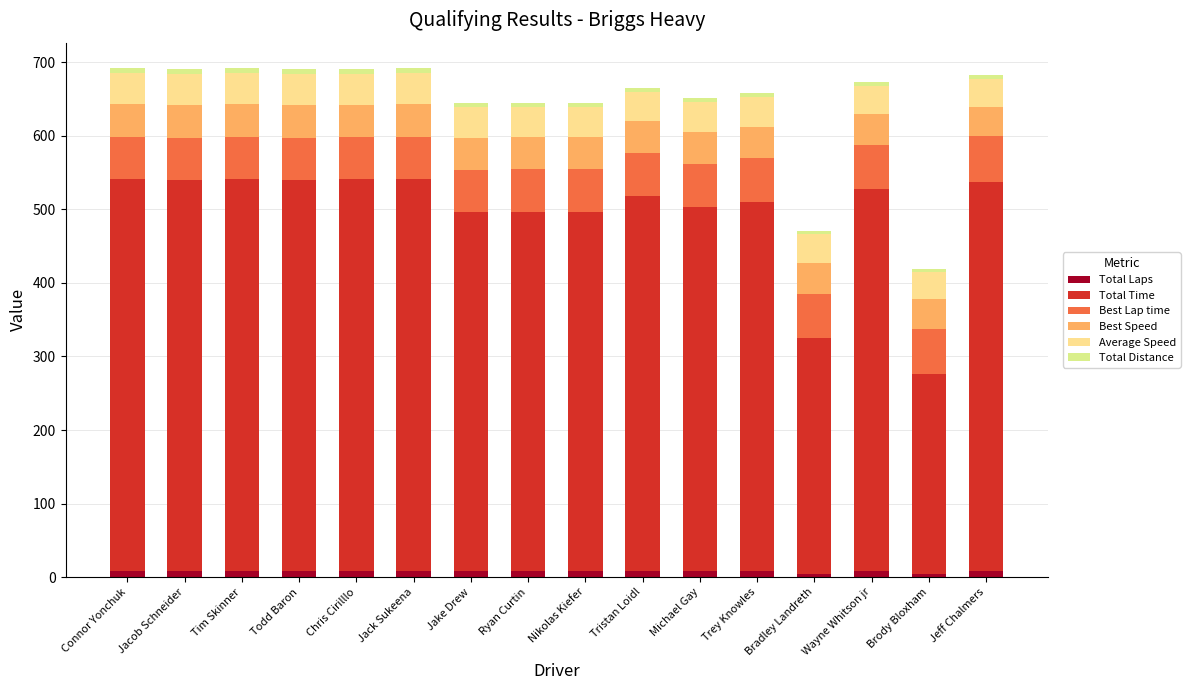

Is it true that Best Speed equals 59.9 at Brody Bloxham?

False